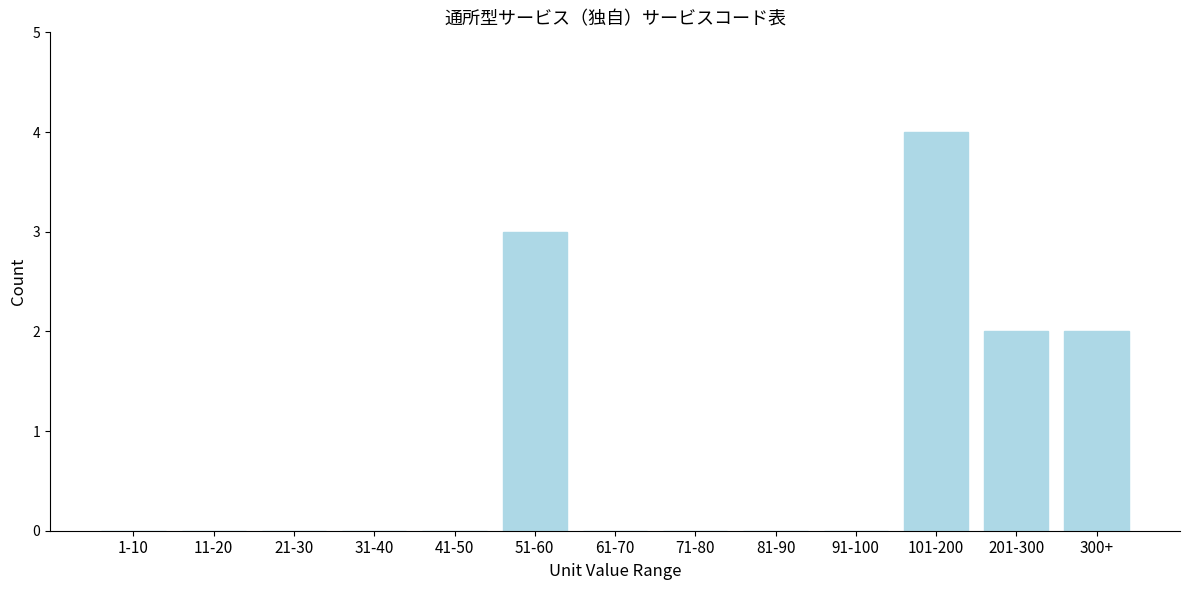

Reading left to right, extract all data points from this chart.

1-10=0	11-20=0	21-30=0	31-40=0	41-50=0	51-60=3	61-70=0	71-80=0	81-90=0	91-100=0	101-200=4	201-300=2	300+=2